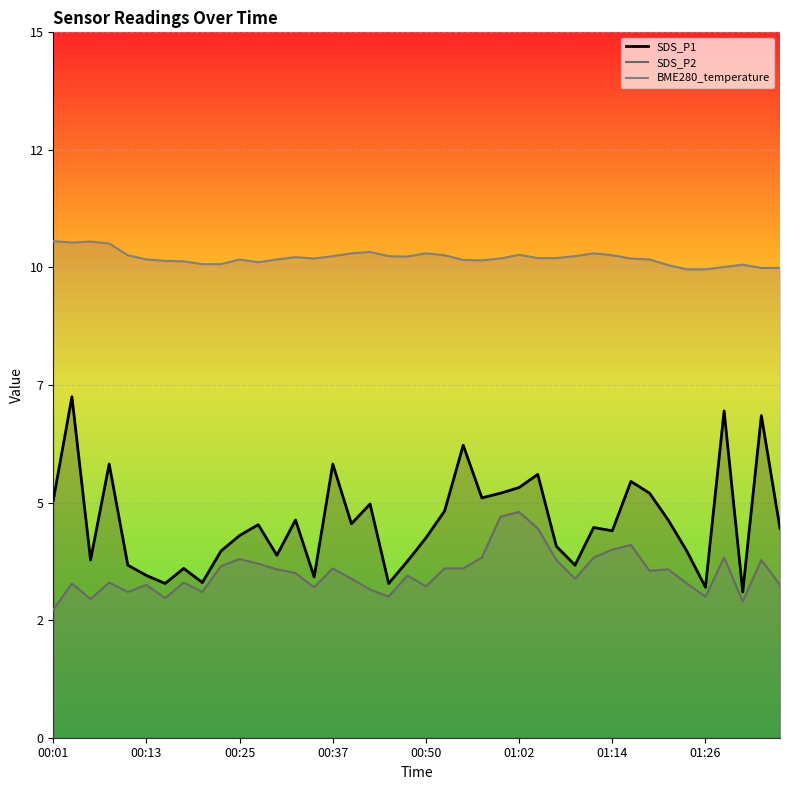

What is the difference between the second highest and minimum values in the BME280_temperature series?

0.6